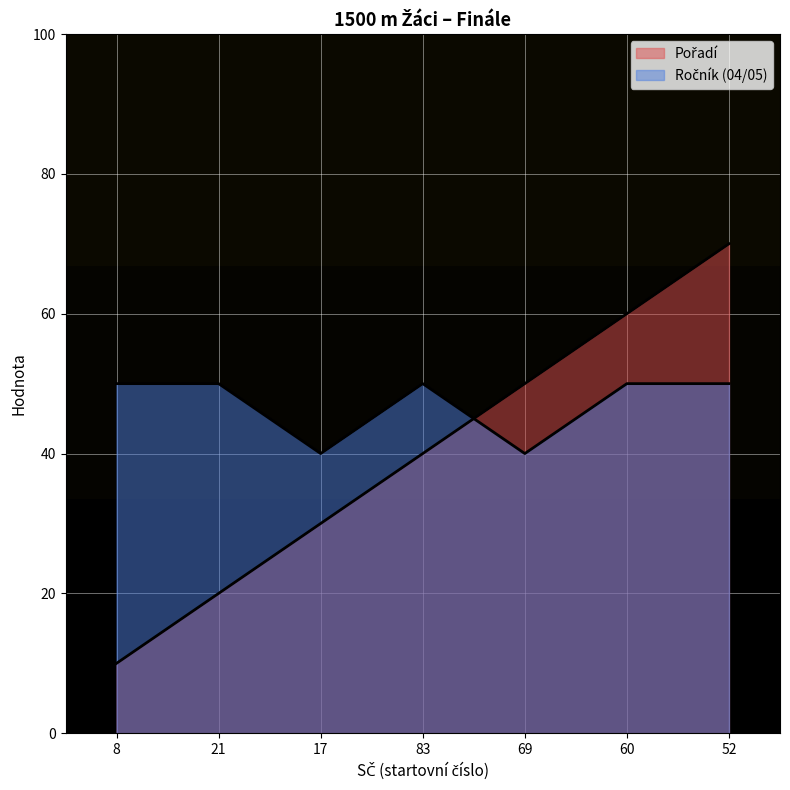

Reading left to right, extract all data points from this chart.

10	20	30	40	50	60	70